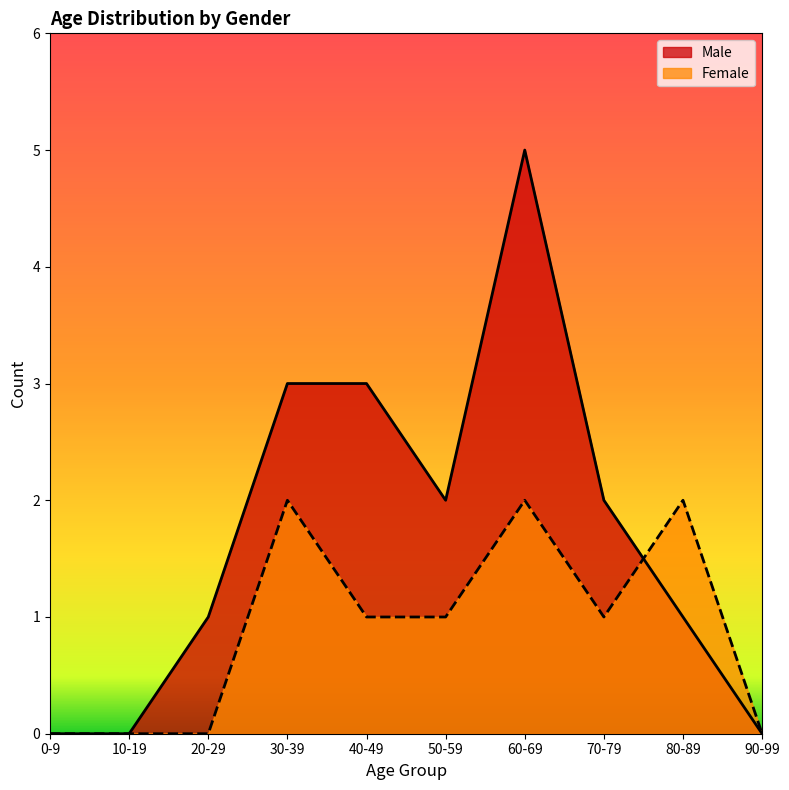

Count the Male values in the range 0 to 3.

9